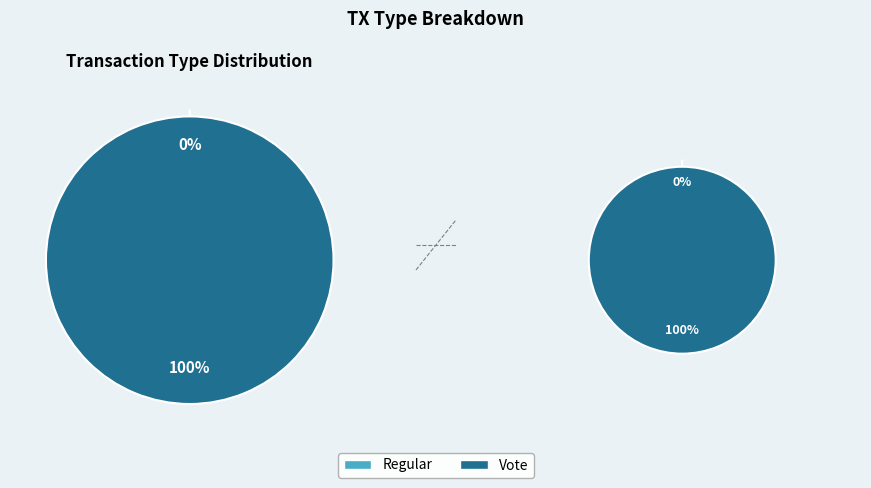

Rank the categories by value from lowest to highest.

Regular, Vote